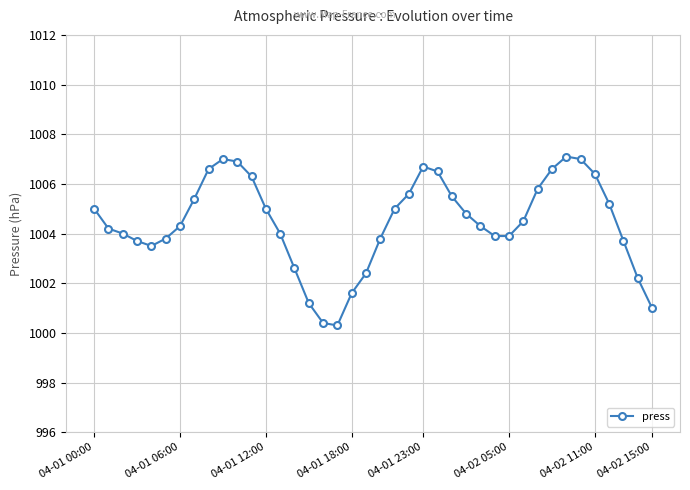

True or false: there are more than 1 points higher than both neighbors.

True